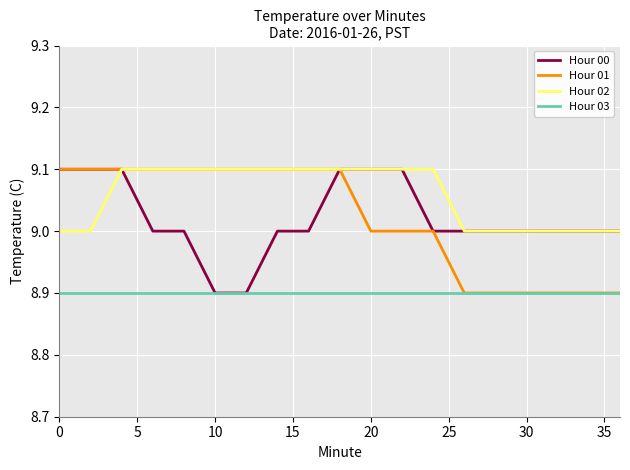

True or false: Hour 02 and Hour 03 intersect in this chart.

False